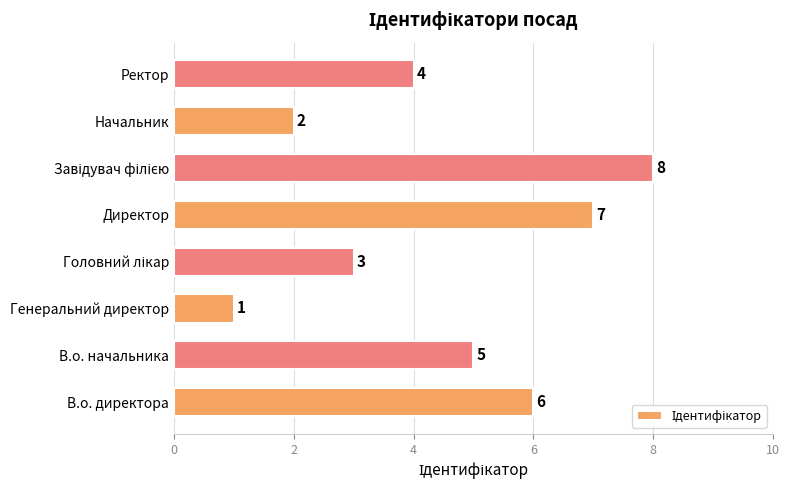

What is the difference between the second highest and minimum values?

6